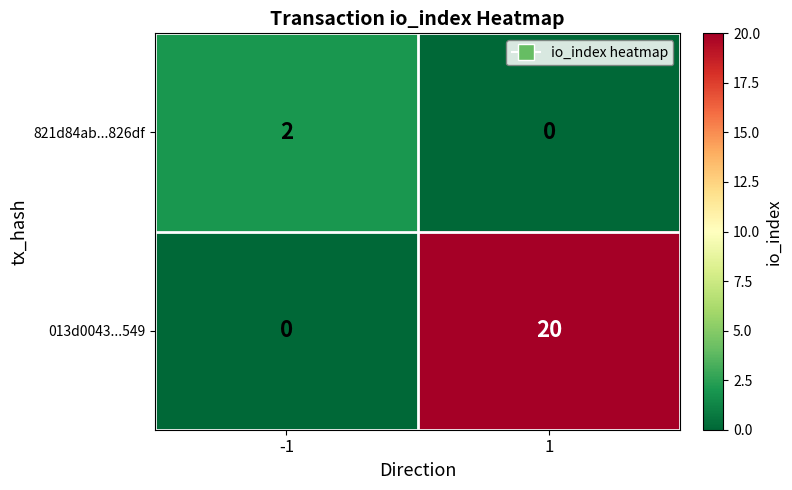

Between -1 and 1, which series saw the biggest shift?

013d0043...549